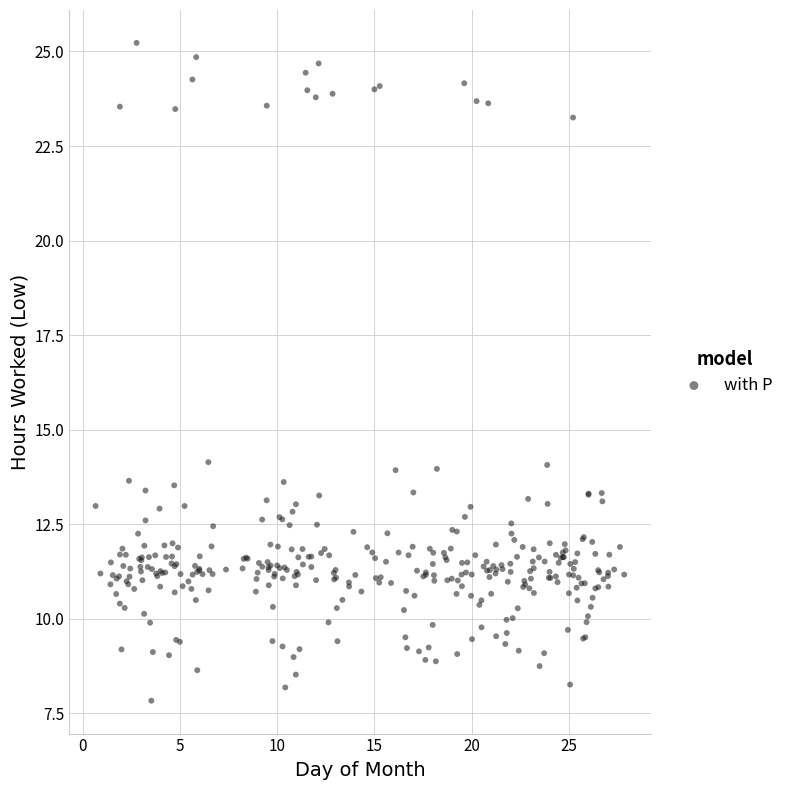

What is the range of Y values (max minus min)?

17.4